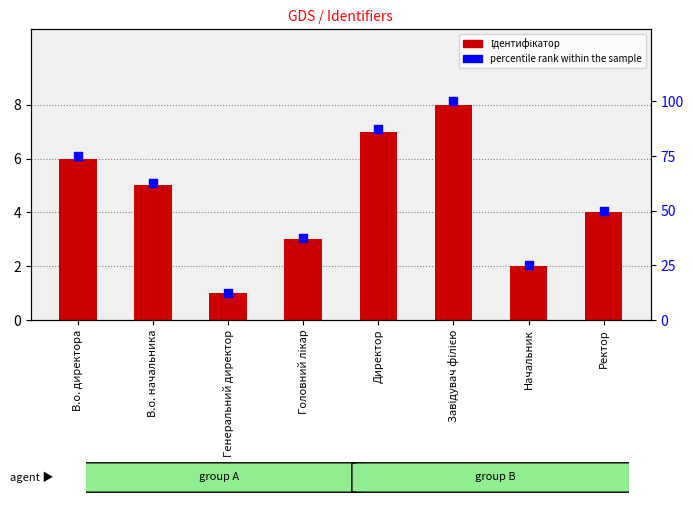

Which series reaches the minimum Y coordinate?

Ідентифікатор